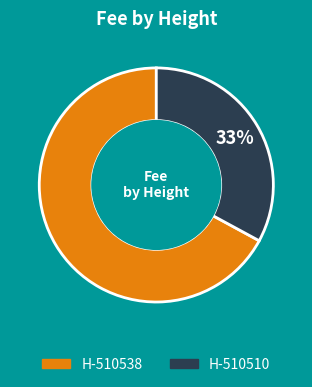

Is there any slice that represents more than half of the pie?

Yes